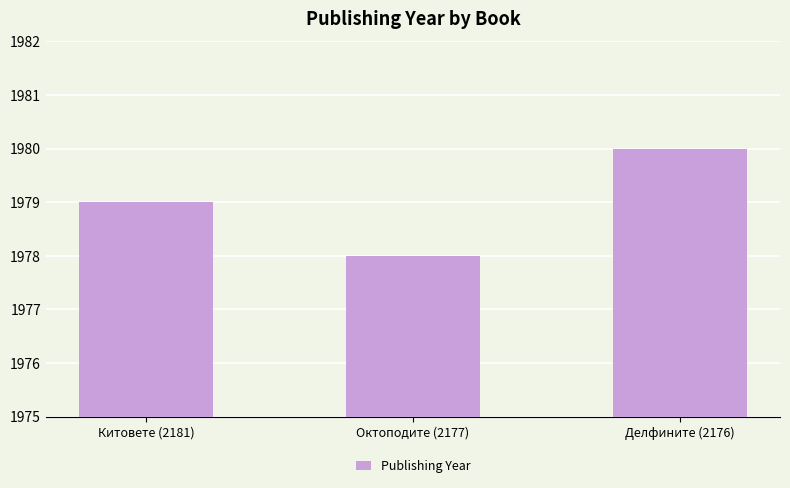

How many bars are there in total?

3